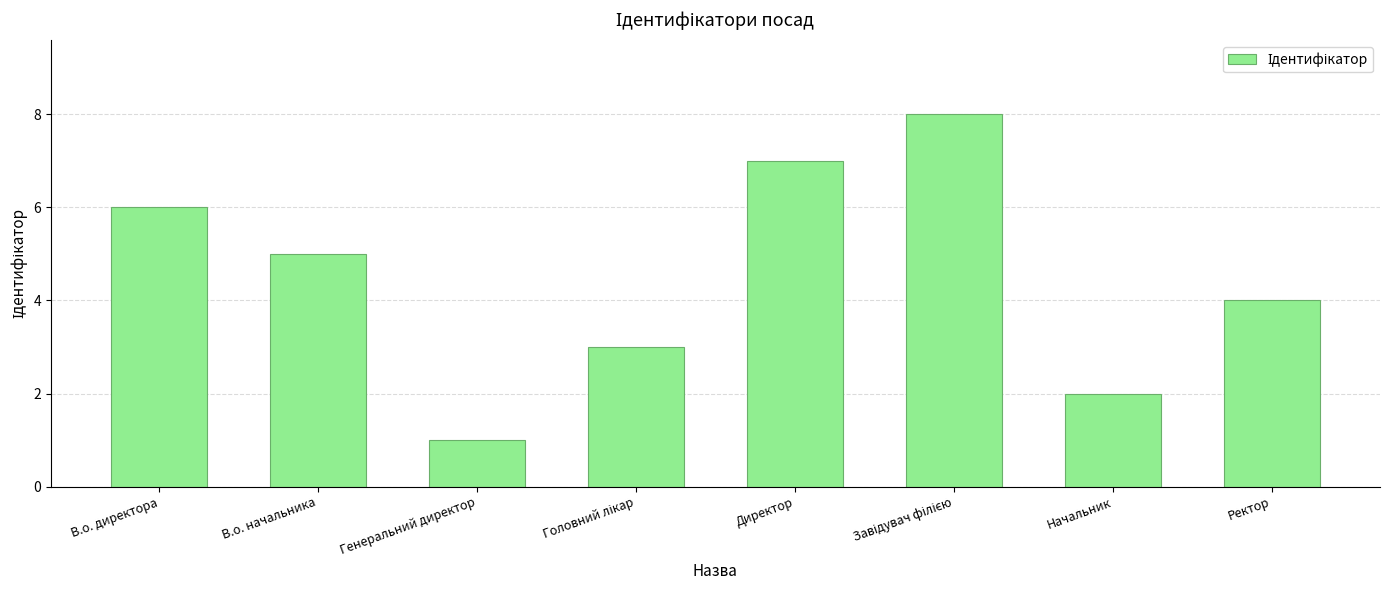

How many bars are there in total?

8